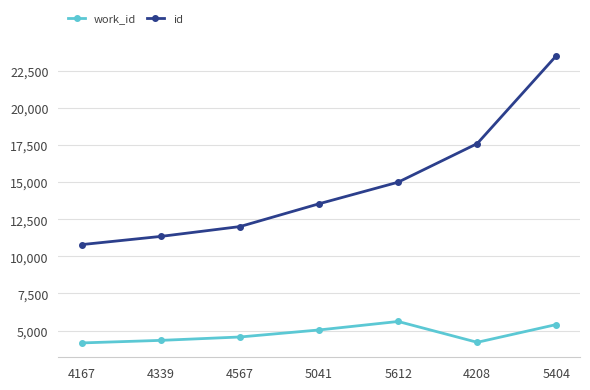

What is the minimum value for id?

10794